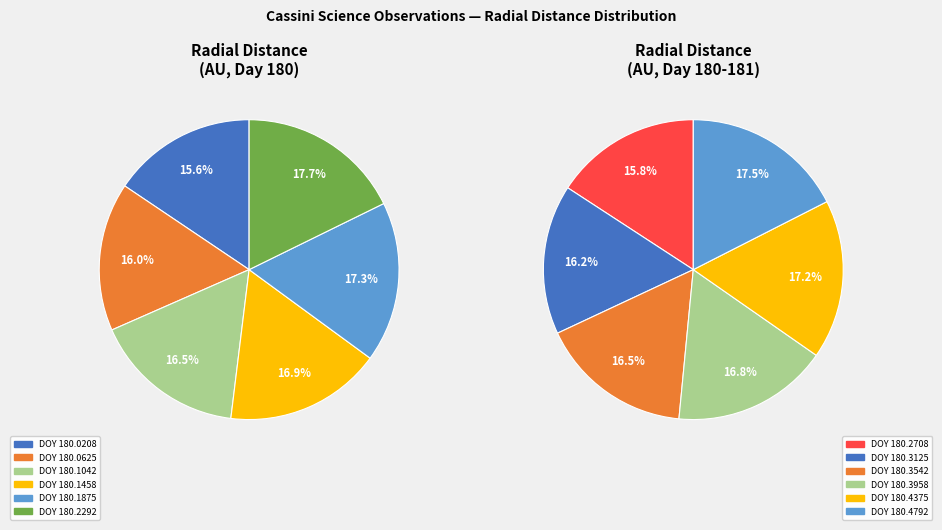

Does 180.3542 account for over 50% of the chart?

No